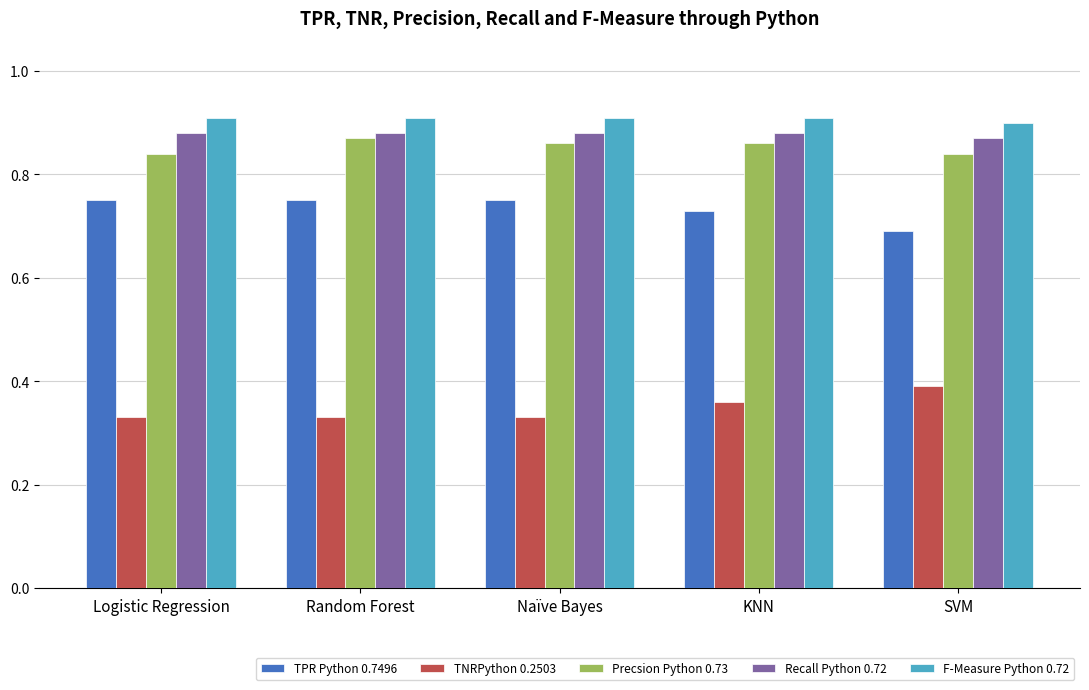

What are all the series names shown in the legend?

TPR Python 0.7496, TNRPython 0.2503, Precsion Python 0.73, Recall Python 0.72, F-Measure Python 0.72